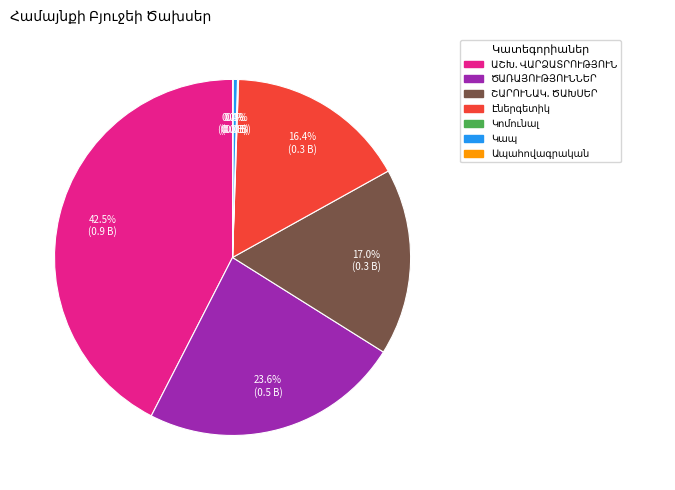

Does any single category account for the majority?

No